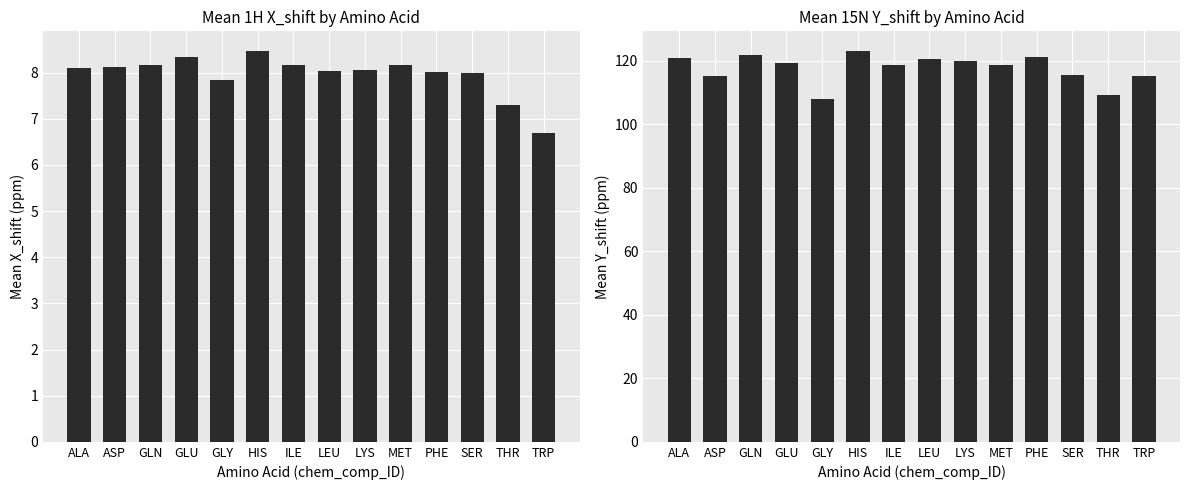

Count the number of categories in the chart.

14